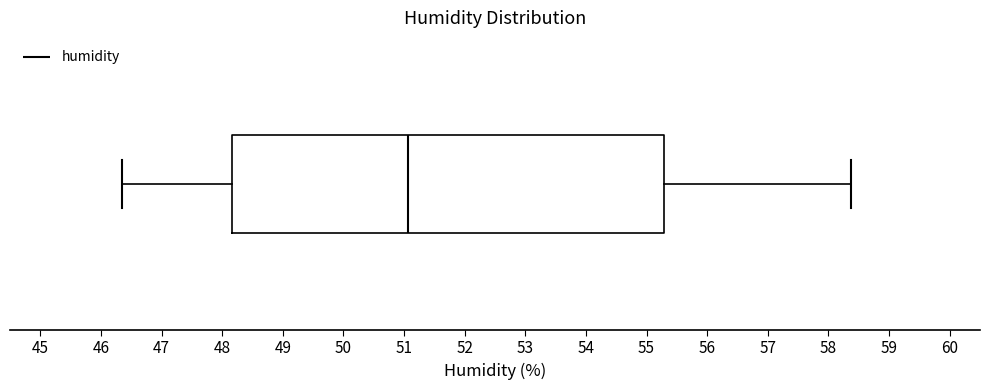

Read this box plot against the x-axis: the position of the median line, the range covered by the box, and the ends of both whiskers. The values are not printed on the chart, so give them approximately, as read against the axis.

median 51.1, box 48.2 to 55.3, whiskers 46.3 to 58.4